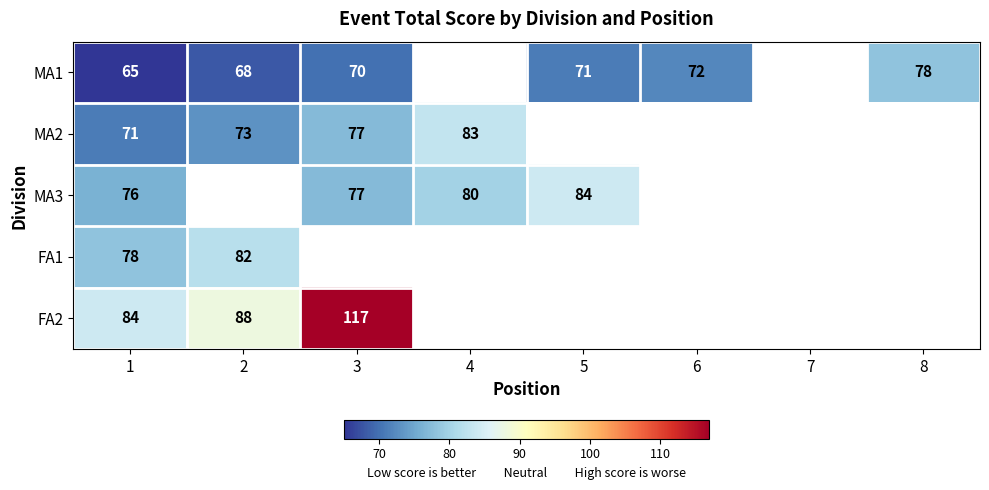

What is the total value across all series at 1?

374